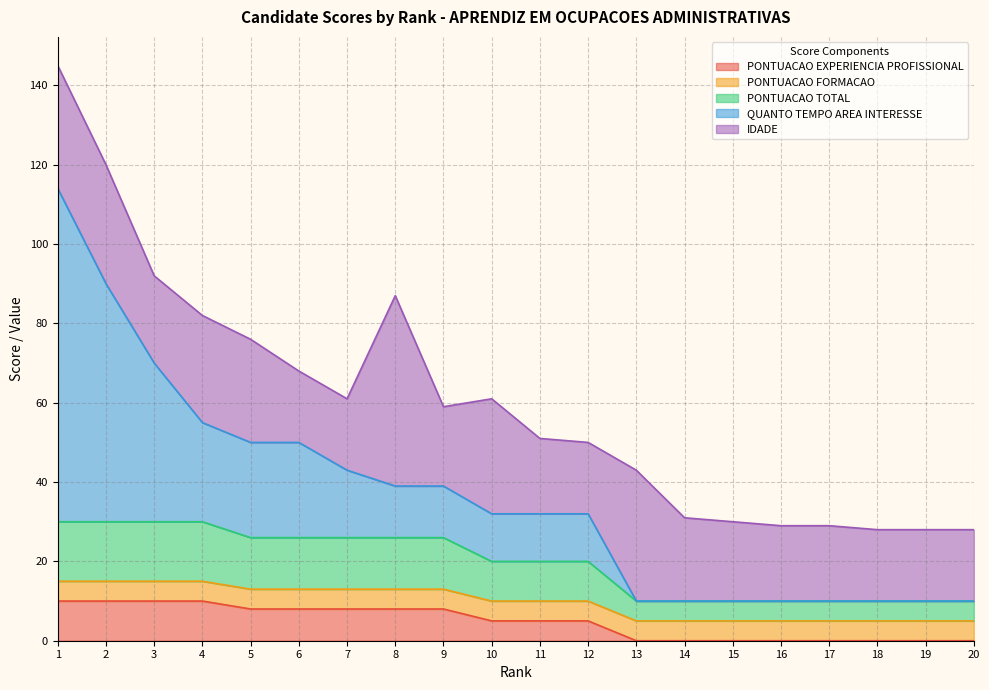

What is the difference between the maximum and minimum values in the PONTUACAO TOTAL series?

10